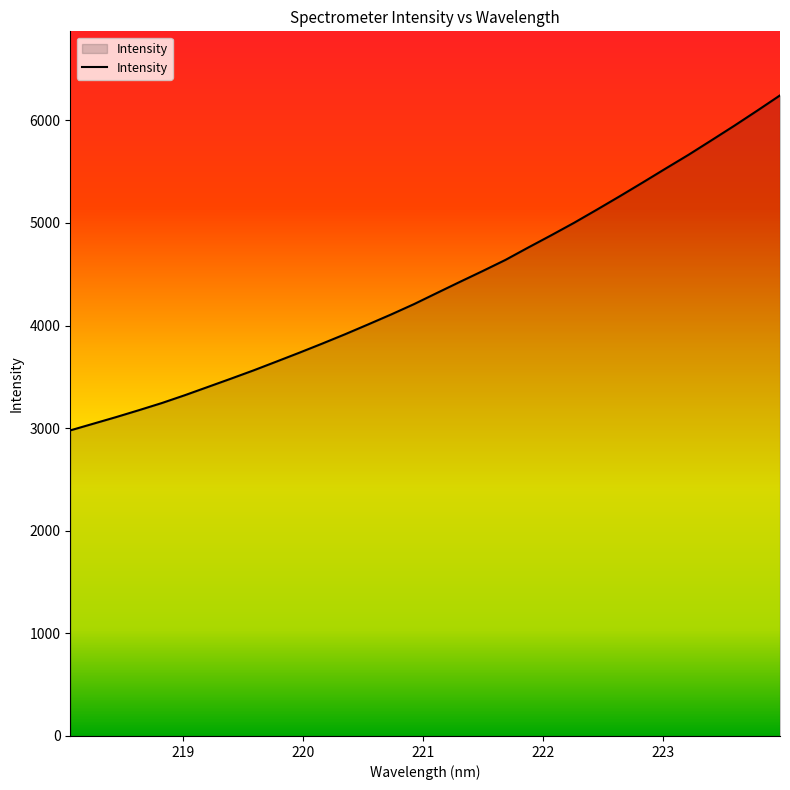

What is the greatest value displayed?

6243.7